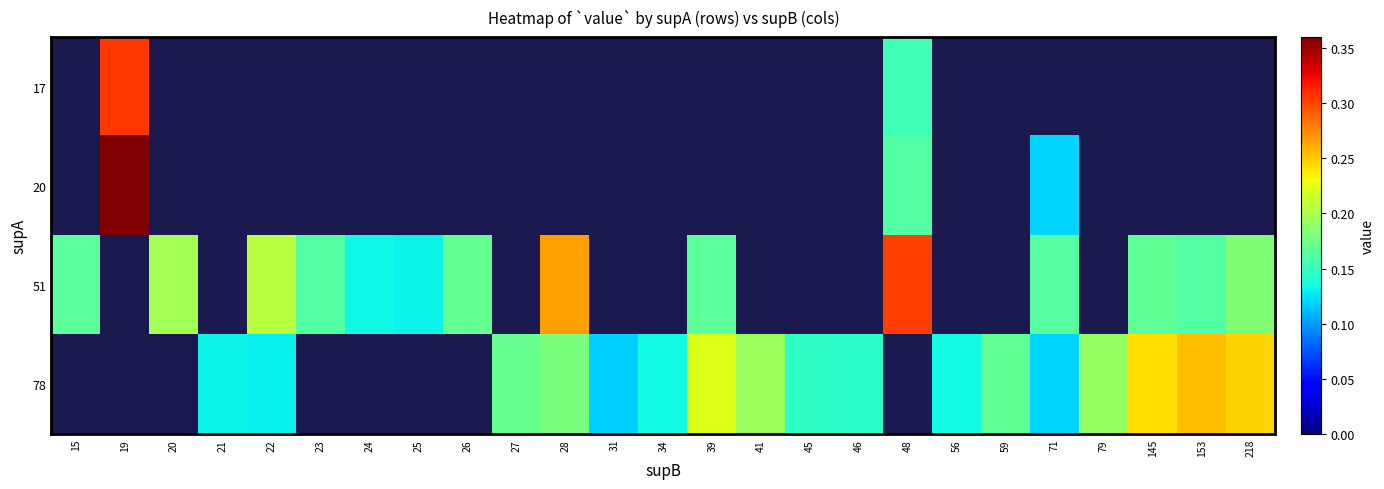

How many series are shown in this chart?

4